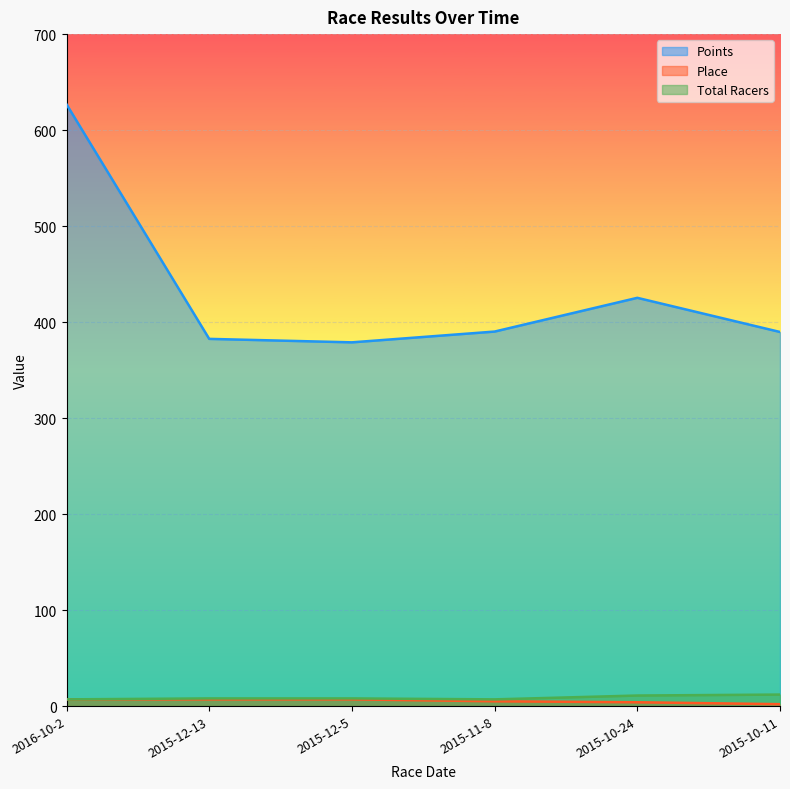

True or false: Place and Total Racers cross at least once.

False